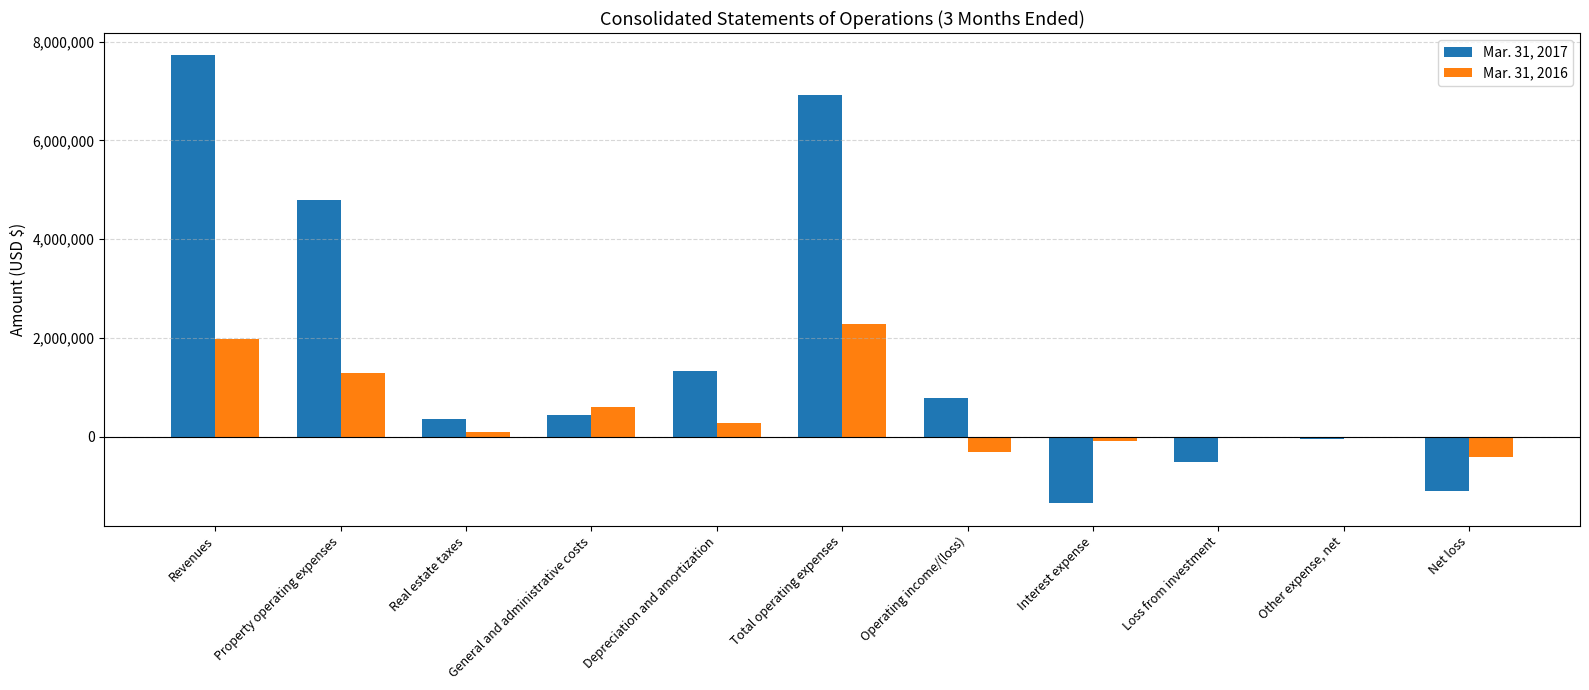

What are all the series names shown in the legend?

Mar. 31, 2017, Mar. 31, 2016